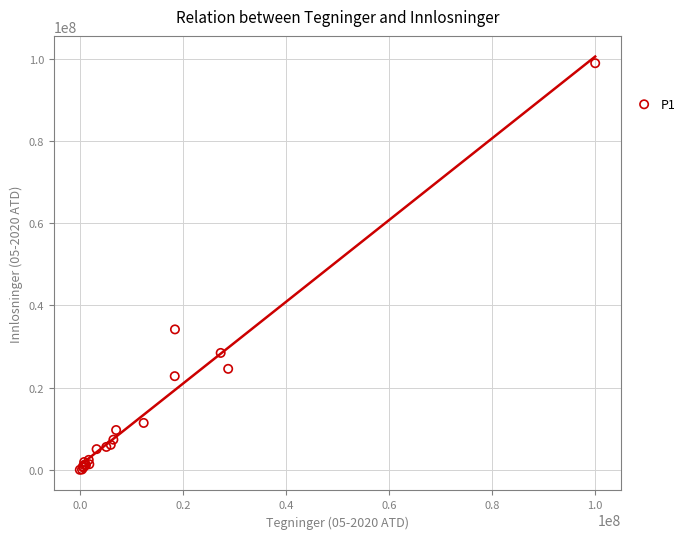

What Y value in the scatter plot is closest to 49481486?

34179868